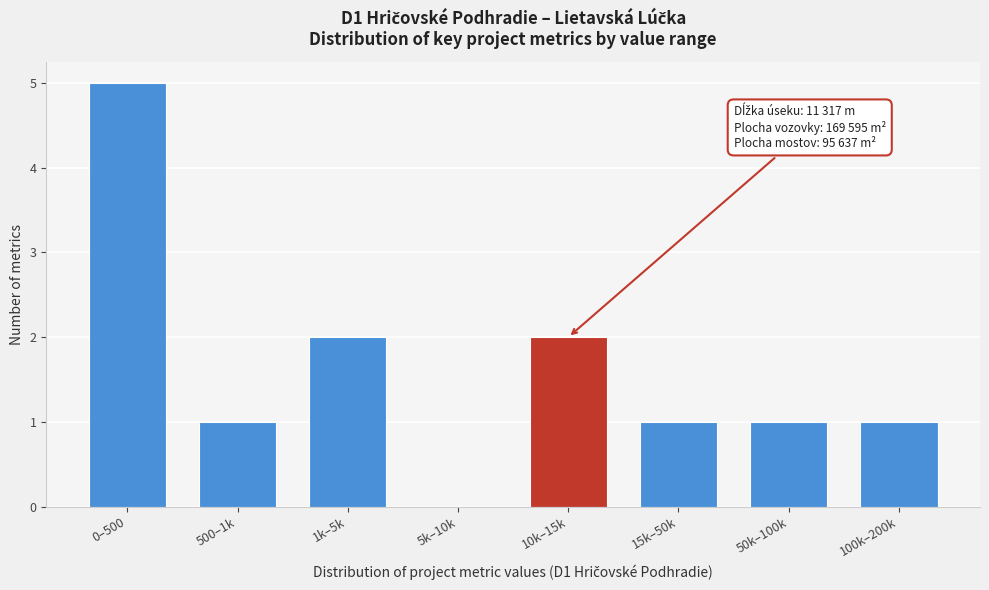

Reading left to right, what are all the values shown in this chart?

0–500=5	500–1k=1	1k–5k=2	5k–10k=0	10k–15k=2	15k–50k=1	50k–100k=1	100k–200k=1